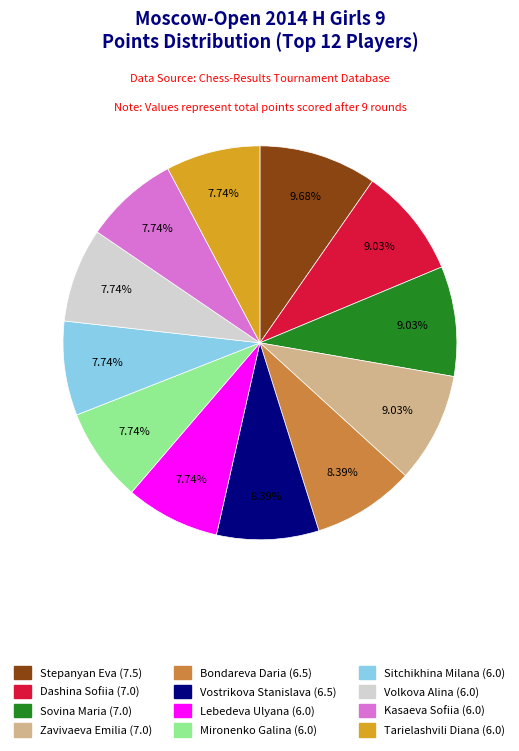

What portion of the pie excludes Lebedeva Ulyana?

92.3%